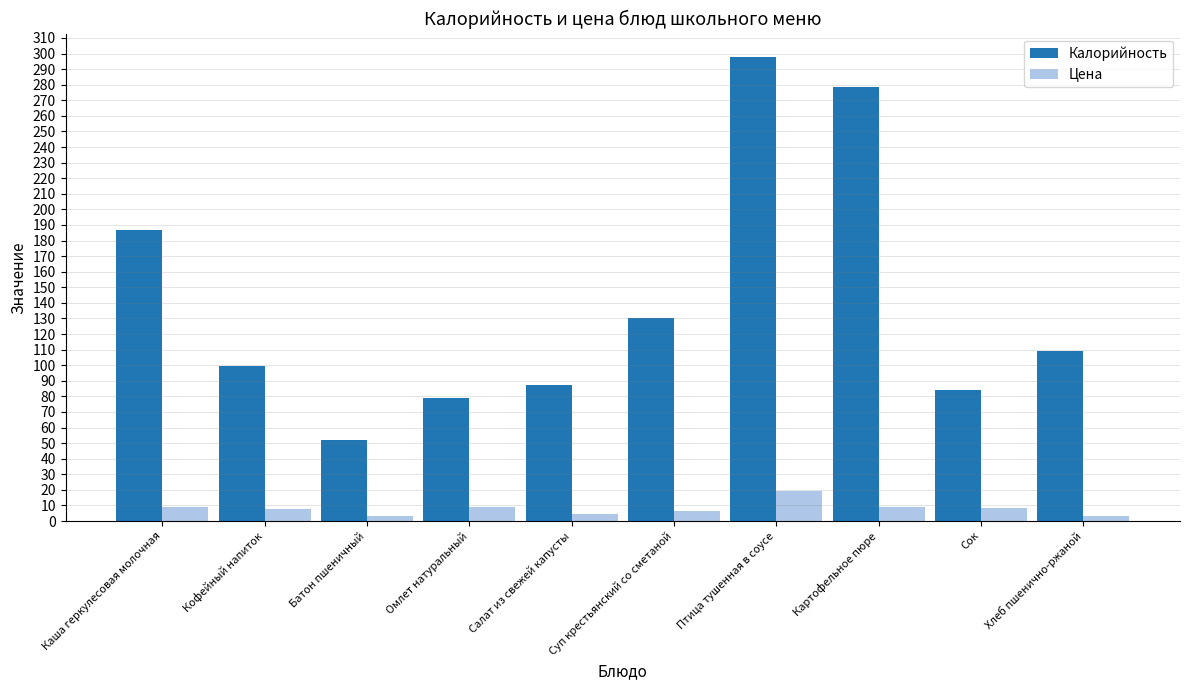

What value does the Цена series have at Картофельное пюре?

8.9